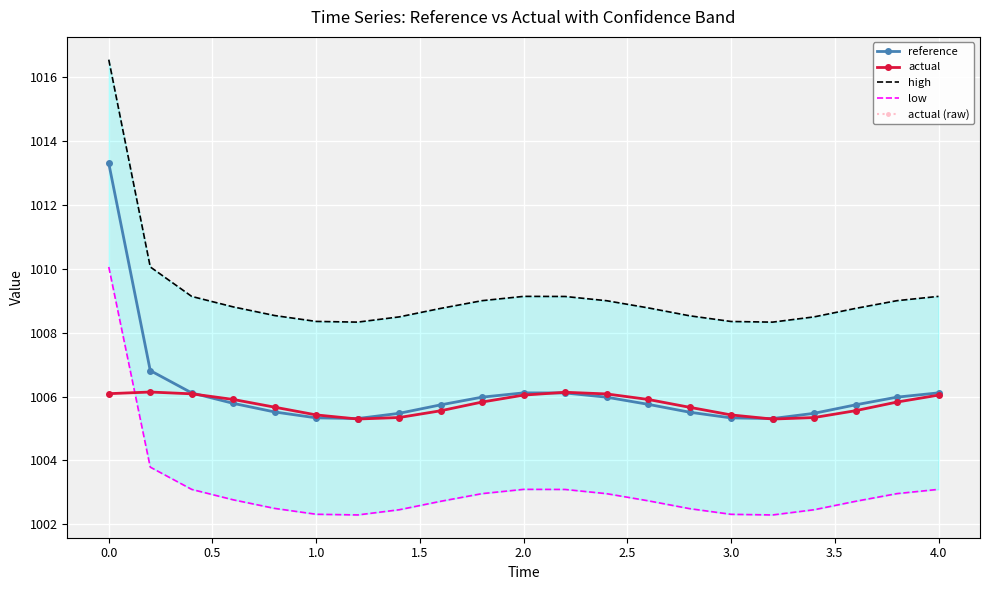

How many lines are shown in the chart?

5